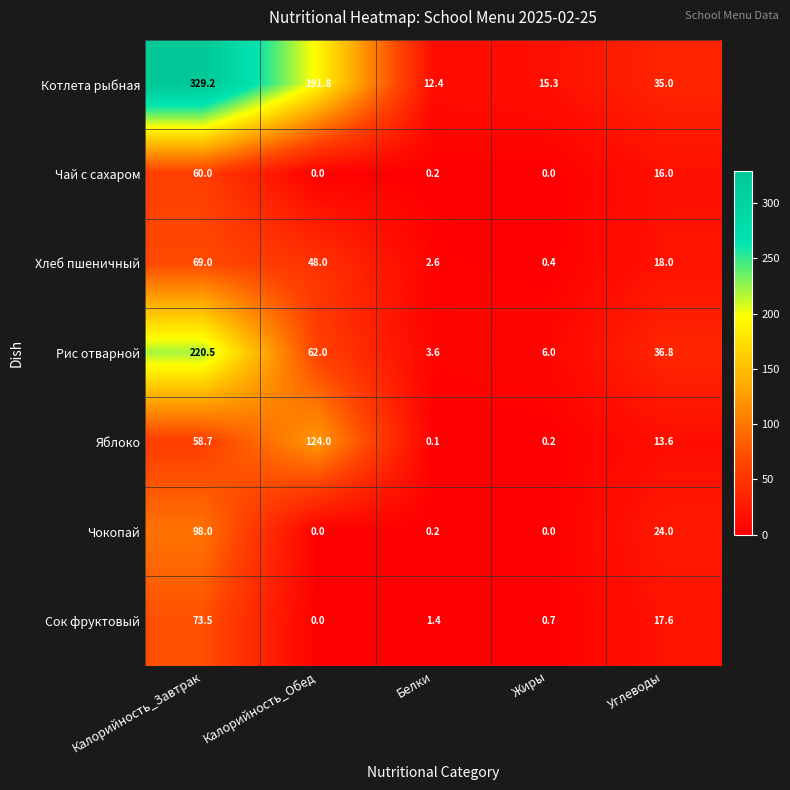

What is the spread (max minus min) of values at Калорийность_Завтрак?

270.5